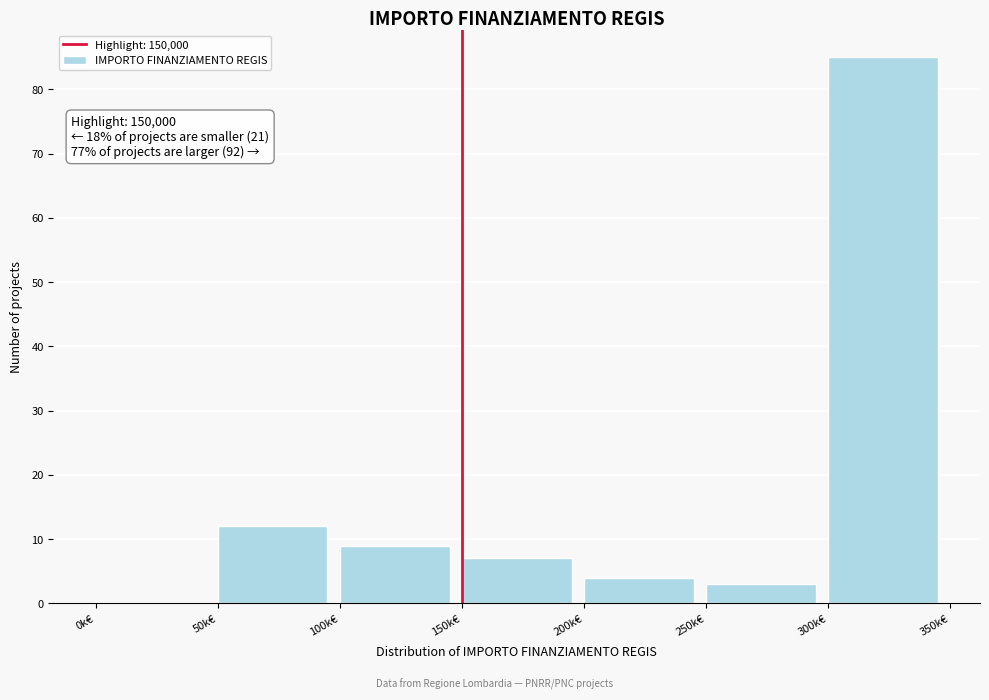

Reading left to right, extract all data points from this chart.

0k€=0	50k€=12	100k€=9	150k€=7	200k€=4	250k€=3	300k€=85